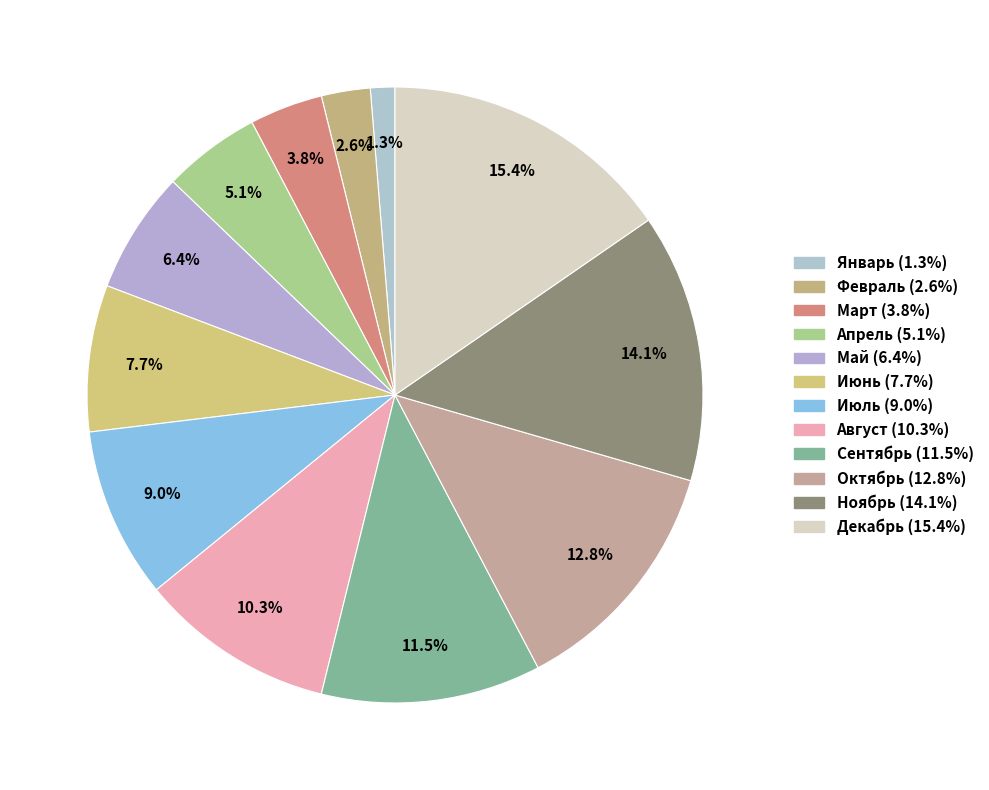

To the nearest percent, what is the difference between the largest and smallest slice percentages?

14%